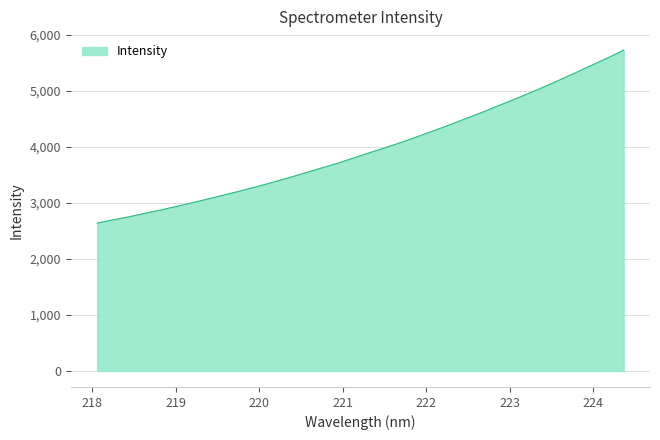

What is the difference between the maximum and minimum values?

3089.5